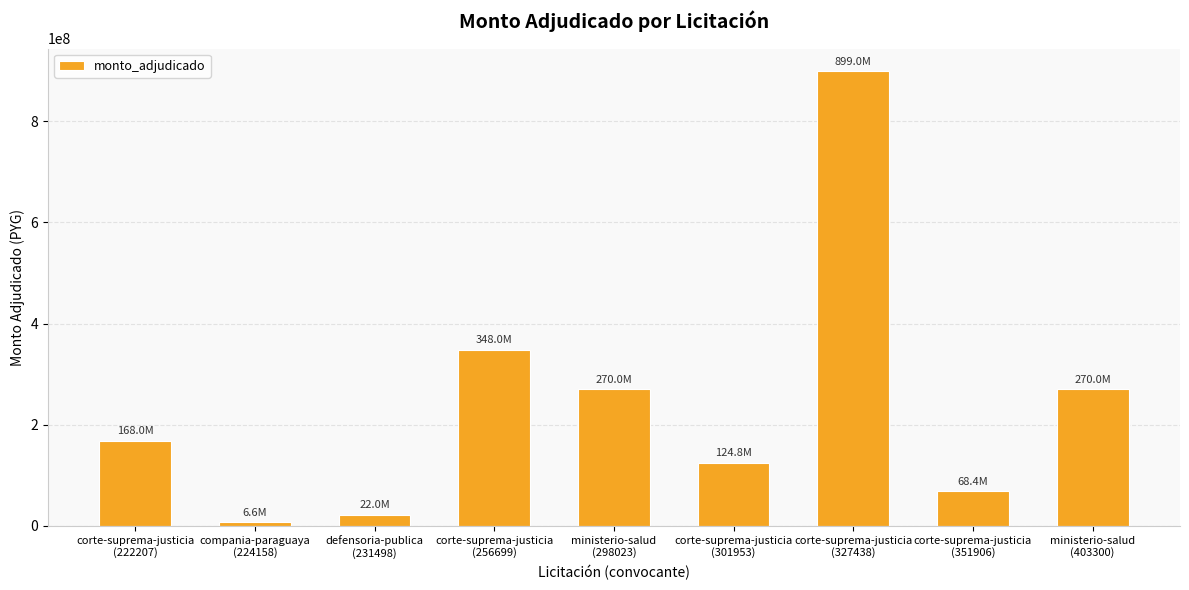

Reading right to left, transcribe all the data shown in this chart.

ministerio-salud
(403300)=270000000	corte-suprema-justicia
(351906)=68400000	corte-suprema-justicia
(327438)=899040000	corte-suprema-justicia
(301953)=124800000	ministerio-salud
(298023)=270000000	corte-suprema-justicia
(256699)=348000000	defensoria-publica
(231498)=22000000	compania-paraguaya
(224158)=6600000	corte-suprema-justicia
(222207)=168000000